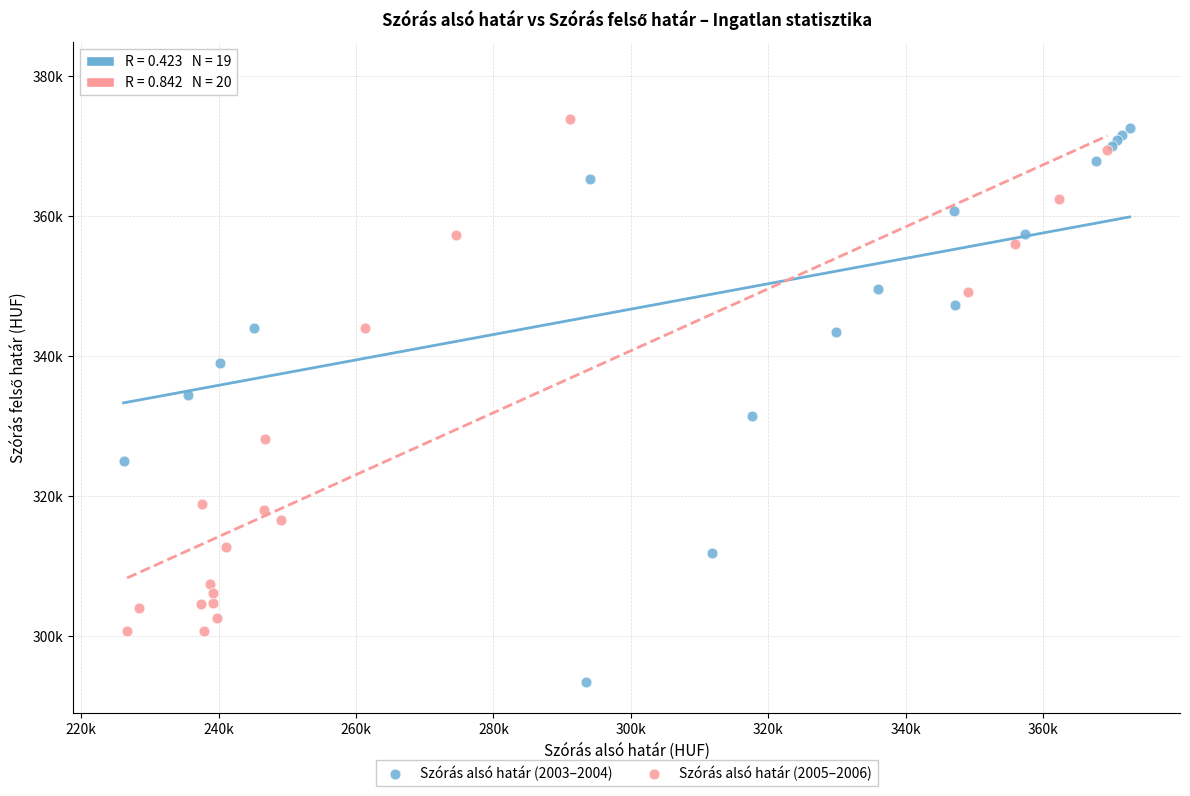

What are all the series names shown in the legend?

Szórás alsó határ (2003–2004), Szórás alsó határ (2005–2006)